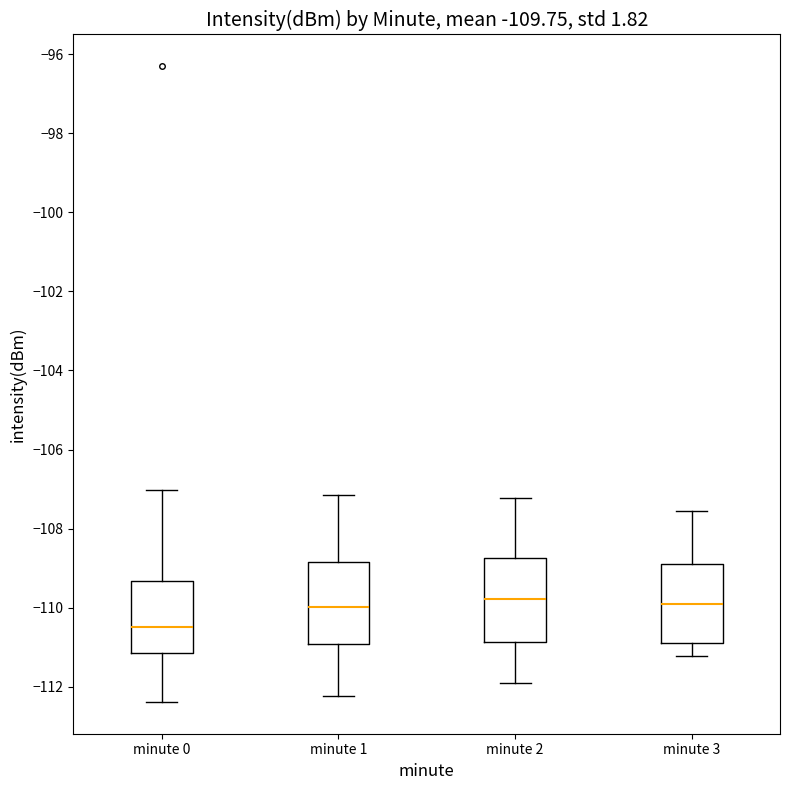

Which box's median line is the lowest?

minute 0